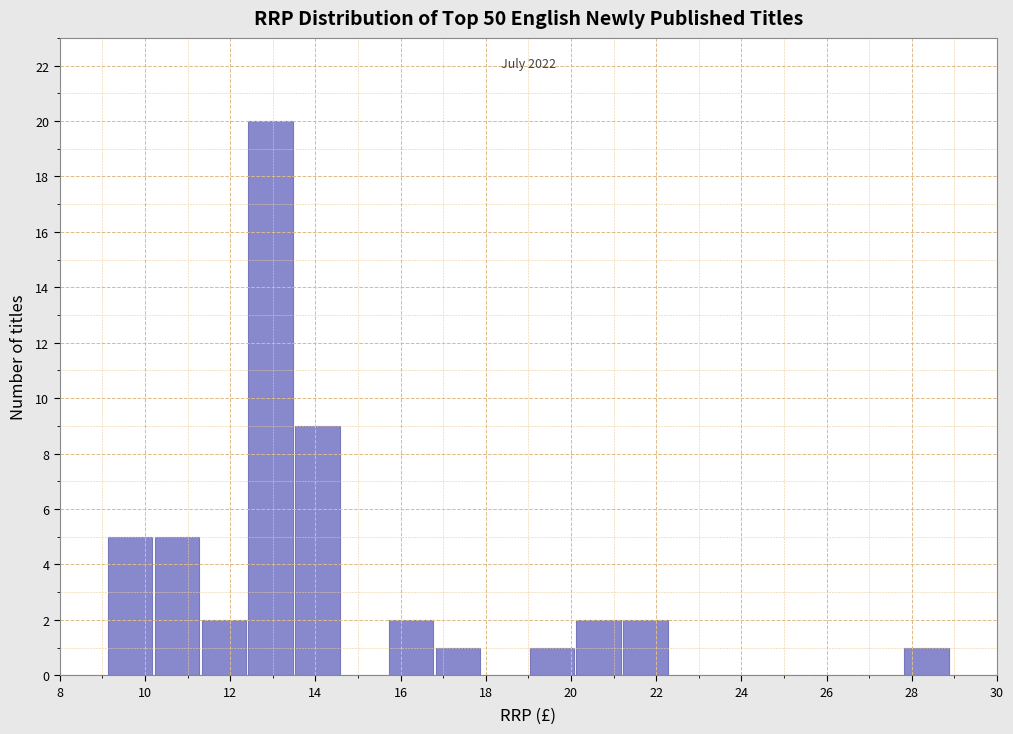

Which range on the x-axis has the tallest bar?

12.4 to 13.5